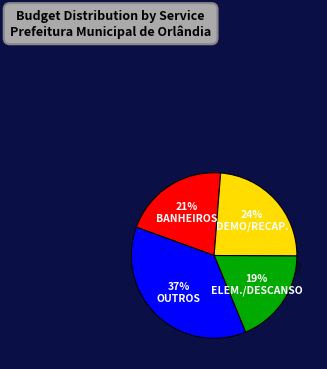

How much of the chart is everything except CONSTRUÇÃO DOS BANHEIROS?

79.3%